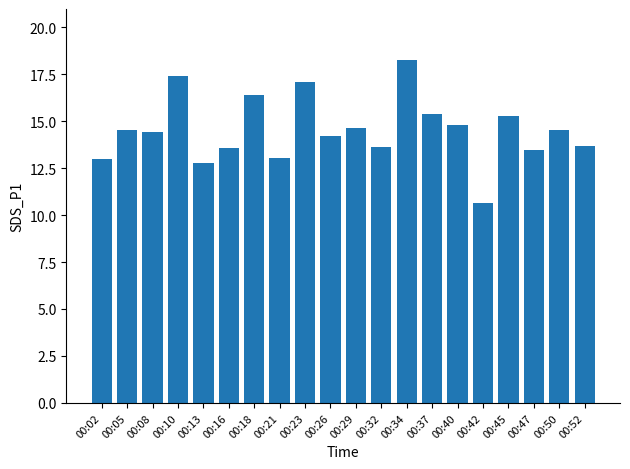

The value at 00:47 is 22.6. True or false?

False